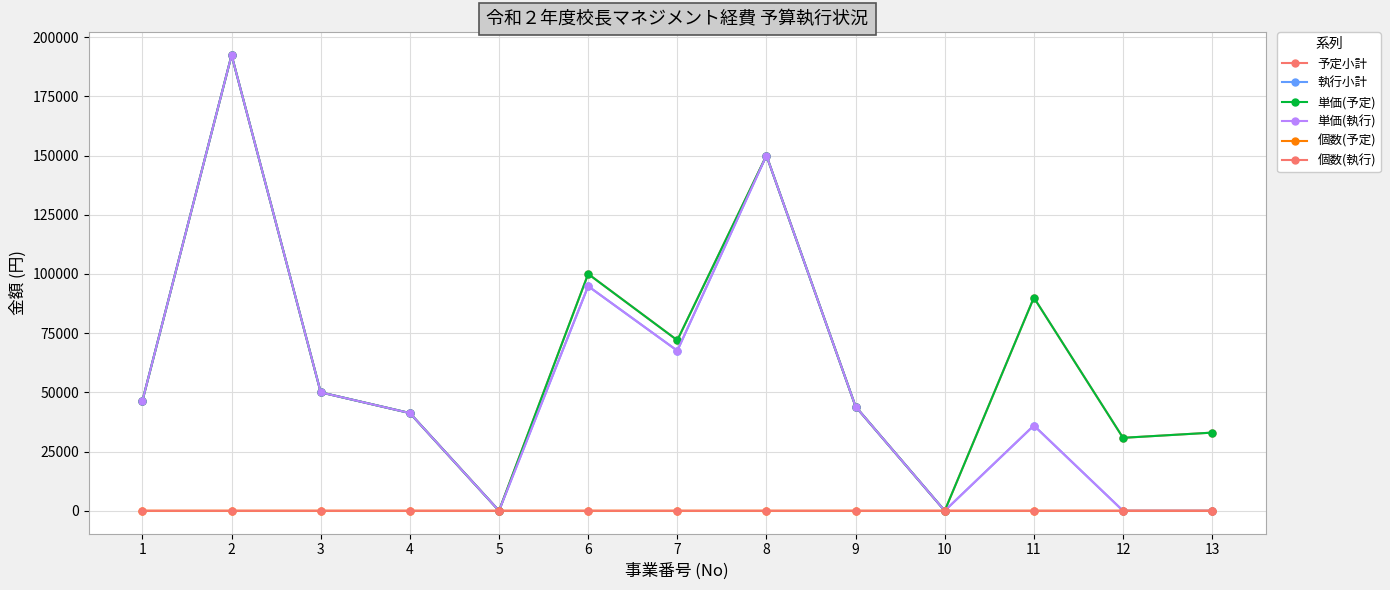

Where is the first local maximum for 執行小計?

2